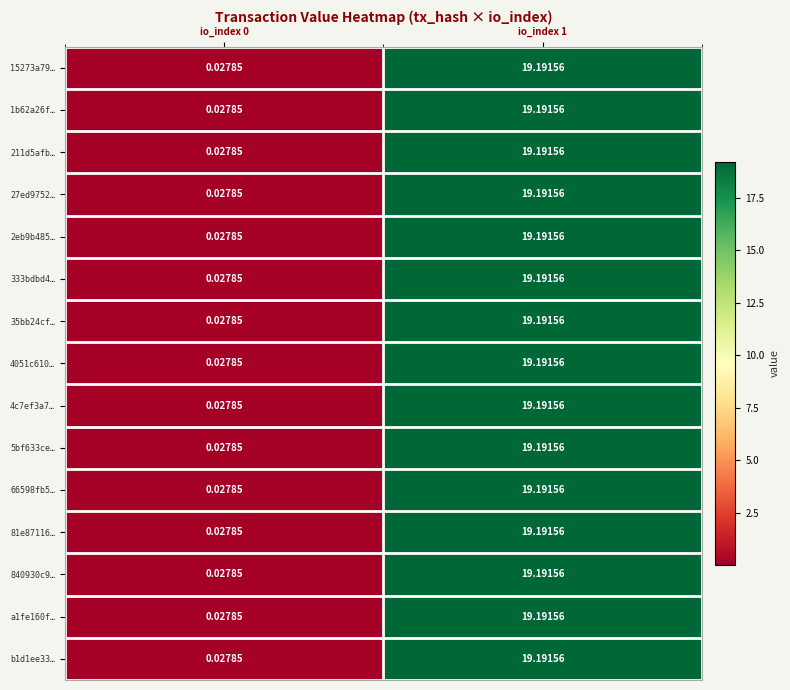

Is the value of 15273a79… at io_index 1 greater than the value of 5bf633ce… at io_index 0?

Yes